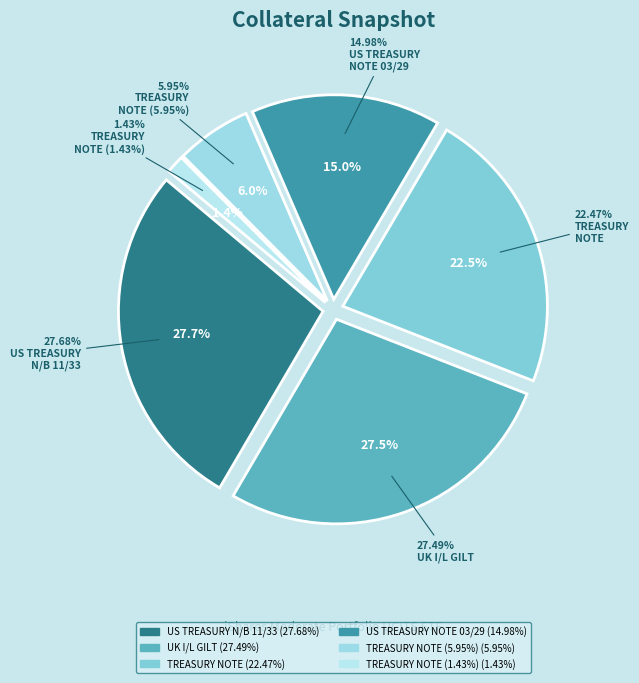

To the nearest percent, what is the difference between the largest and smallest slice percentages?

26%